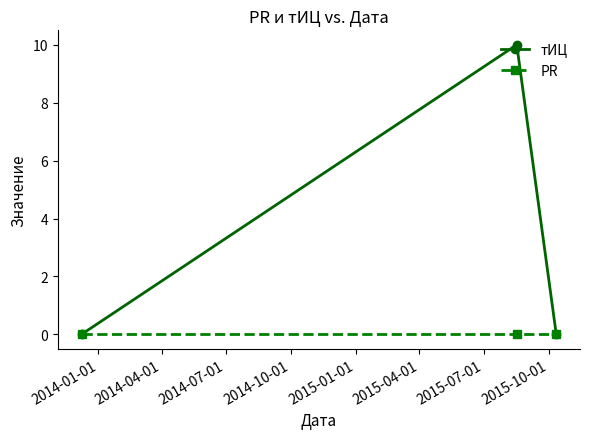

Which series has the largest range (max minus min)?

тИЦ